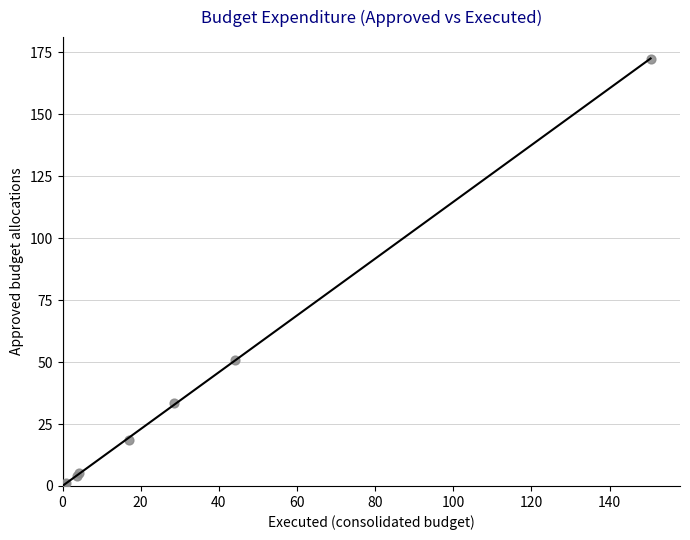

What Y value in the scatter plot is closest to 86?

50.7